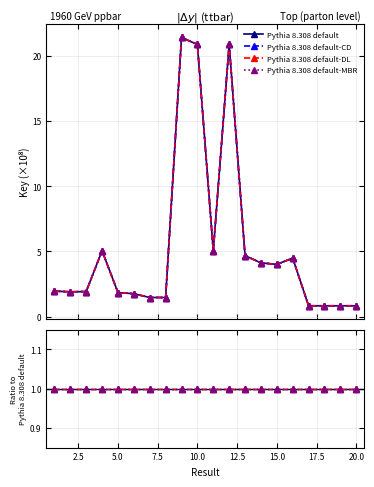

What is the sum of the Pythia 8.308 default-MBR values at 20.0 and 17.5?

2.0